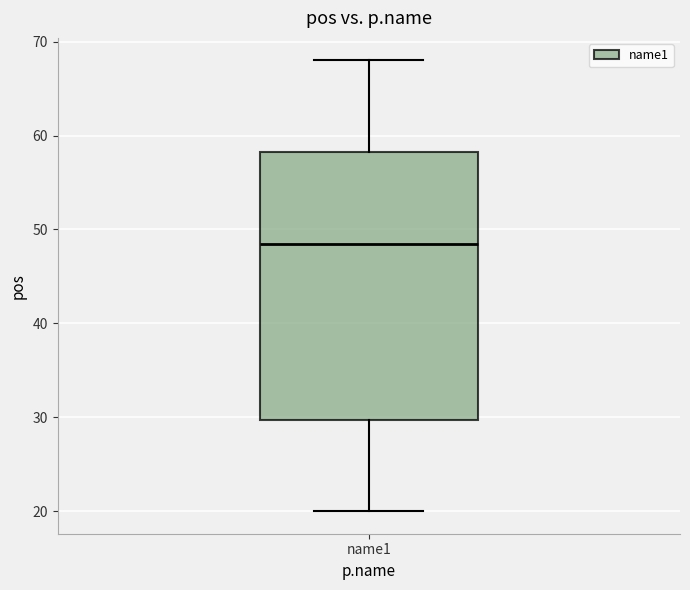

Read this box plot against the y-axis: the position of the median line, the range covered by the box, and the ends of both whiskers. The values are not printed on the chart, so give them approximately, as read against the axis.

median 49, box 30 to 58, whiskers 20 to 68